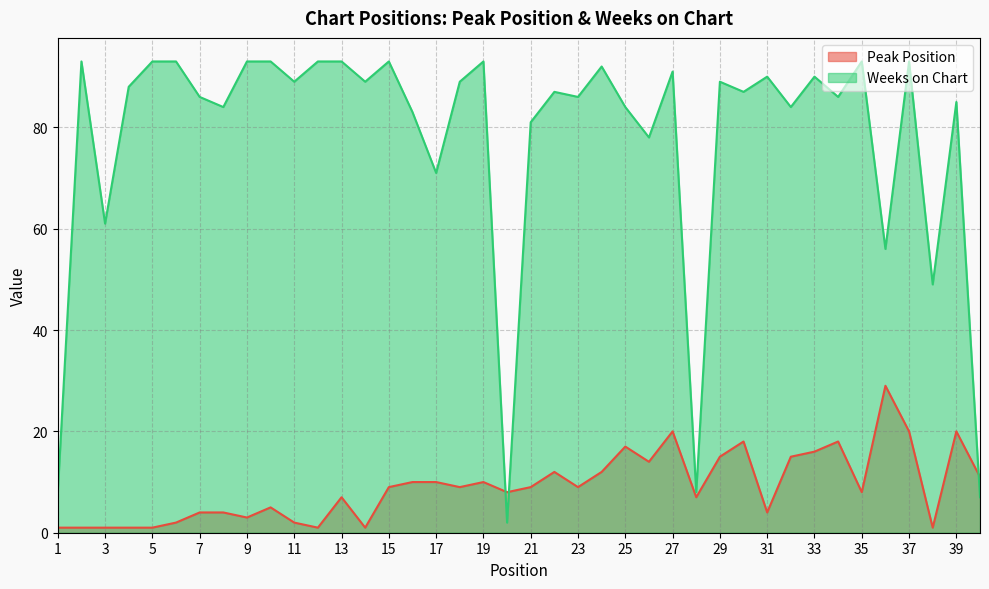

What is the value of the Weeks on Chart point at the 2nd from the left?

93